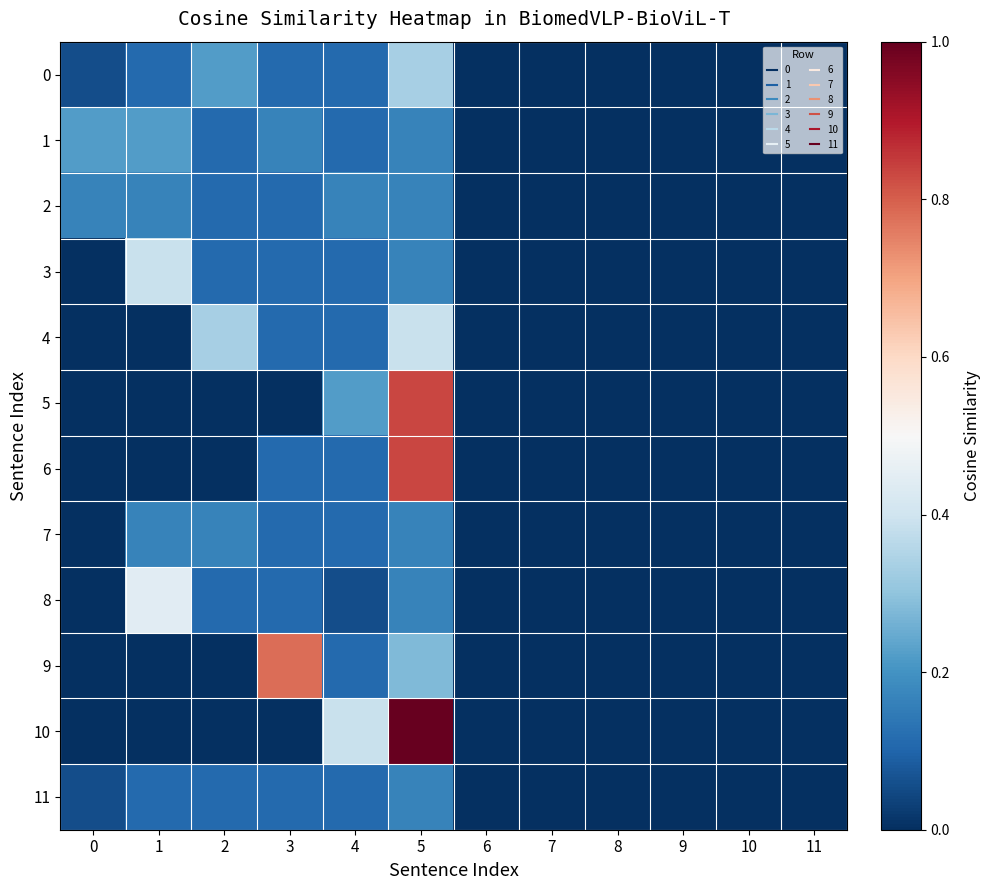

Which has a higher value, 1 or 9?

1